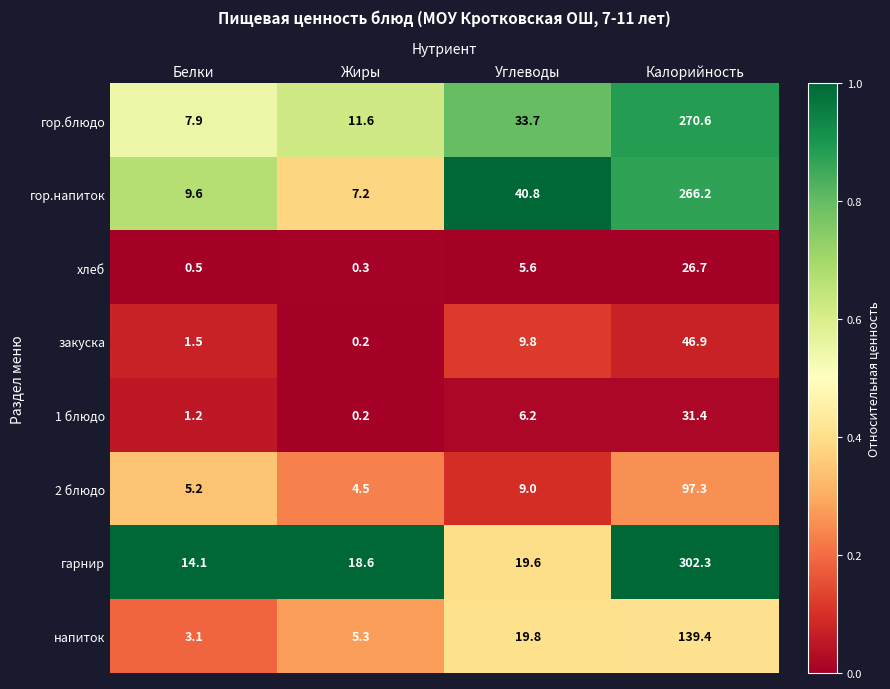

Where does the закуска series first go above 9?

Углеводы